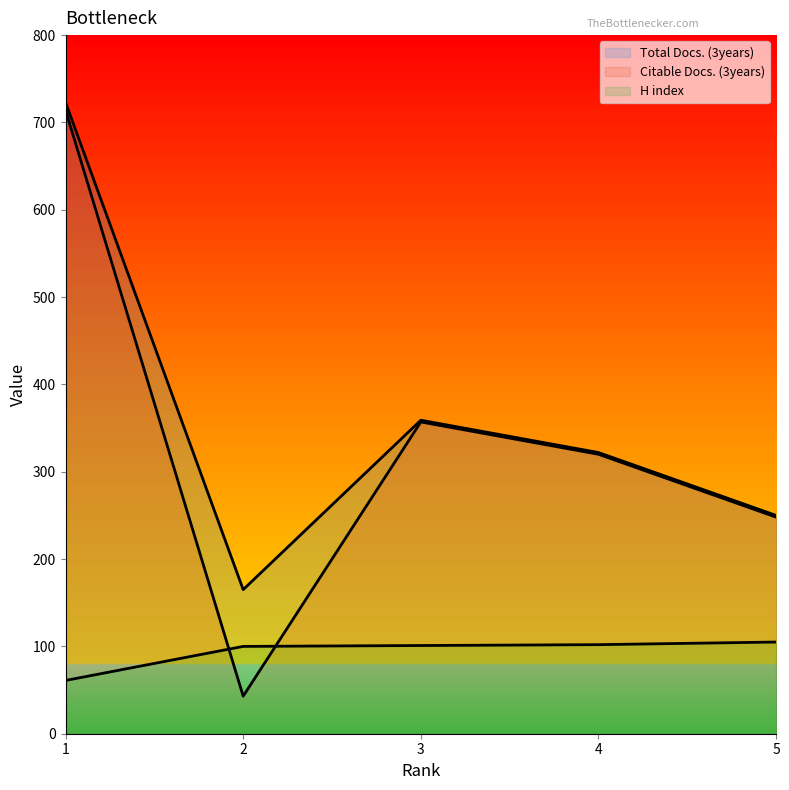

What is the difference between the maximum and minimum values in the H index series?

44